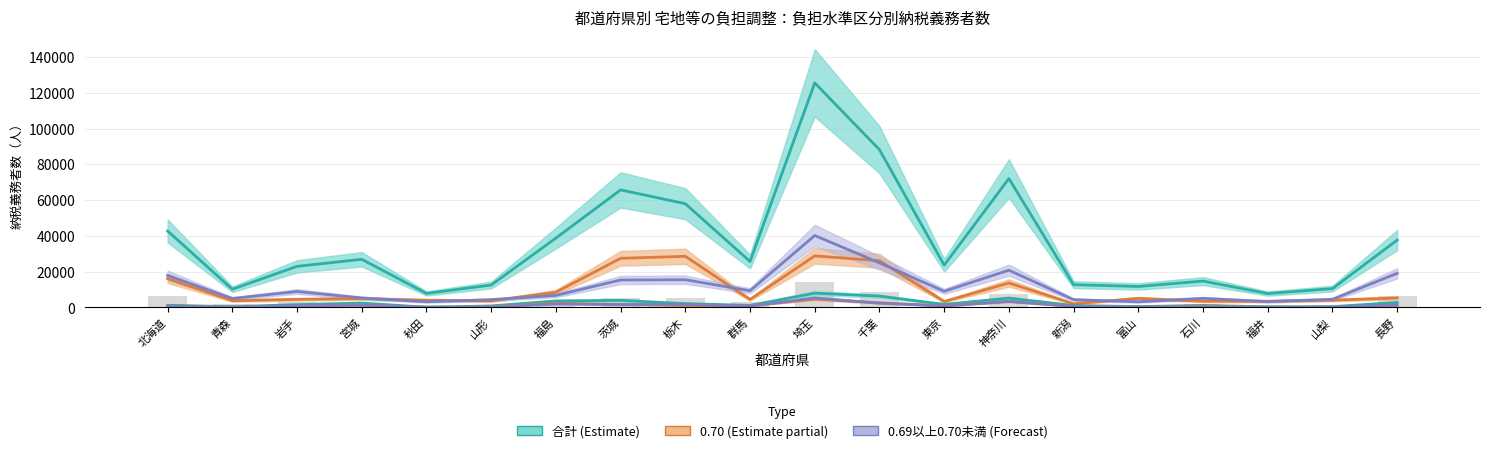

What is the difference between the highest and lowest values at 新潟?

12093